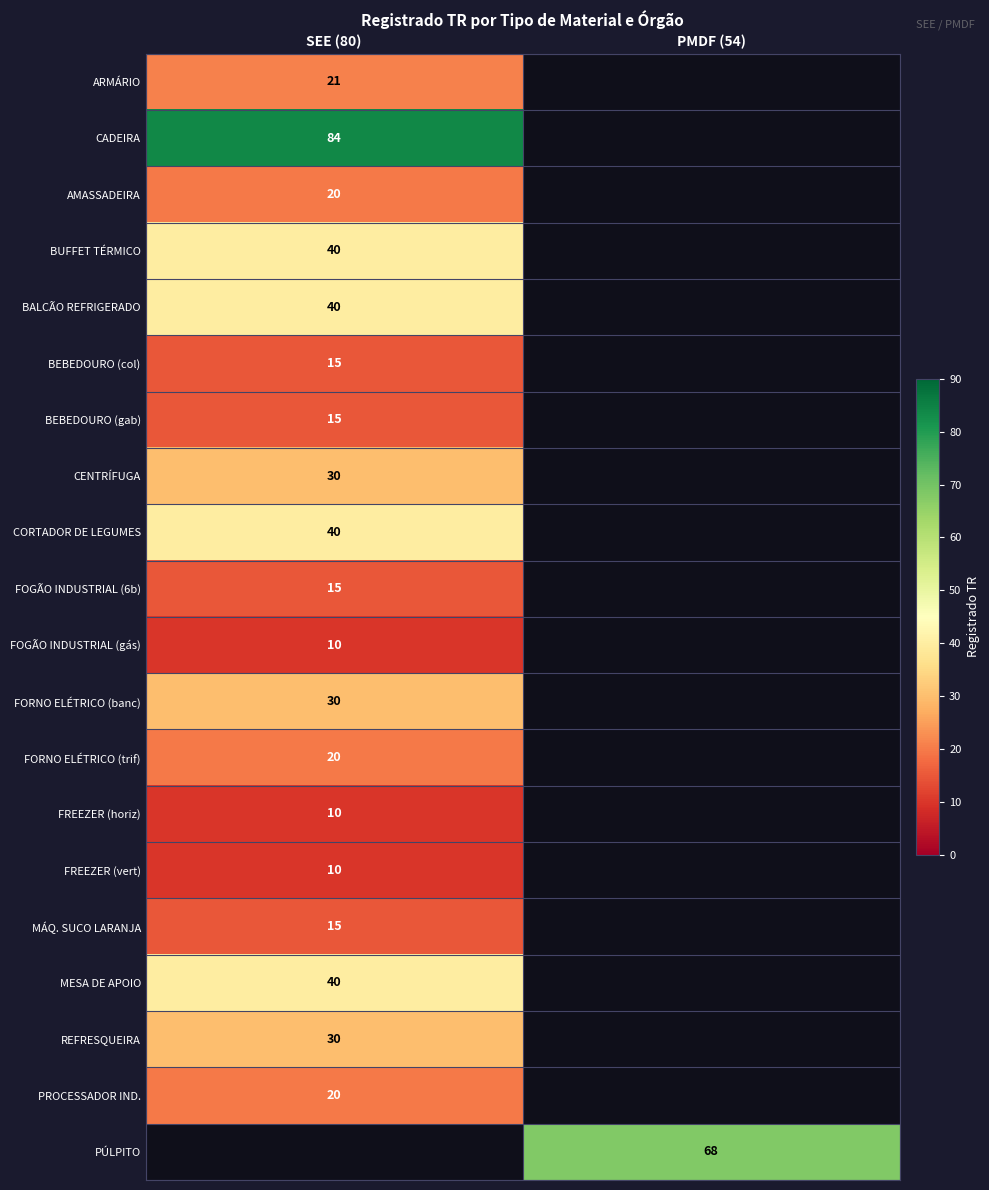

True or false: AMASSADEIRA has a value of 29 at SEE (80).

False